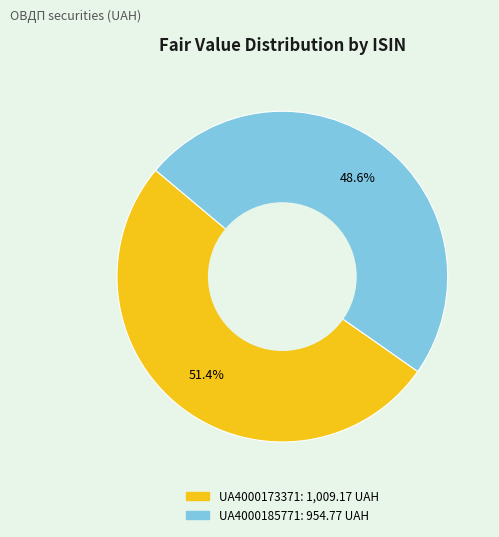

Which category has the biggest portion of the pie?

UA4000173371